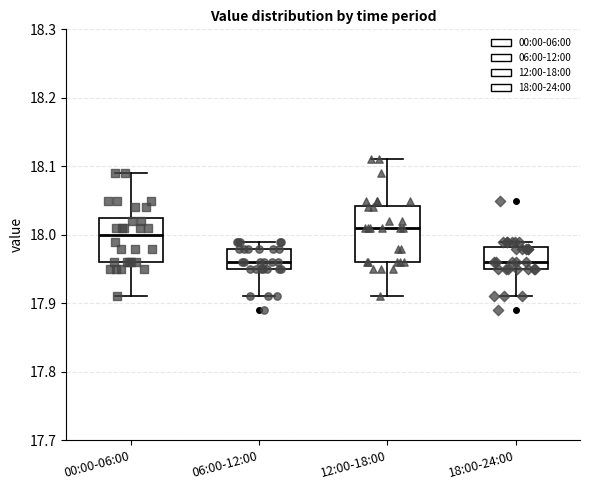

Reading left to right, read every box against the y-axis: the position of its median line, the range the box covers, and the ends of its whiskers. The values are not printed on the chart, so give them approximately, as read against the axis.

00:00-06:00: median 18.00, box 17.96 to 18.03, whiskers 17.91 to 18.09
06:00-12:00: median 17.96, box 17.95 to 17.98, whiskers 17.91 to 17.99
12:00-18:00: median 18.01, box 17.96 to 18.04, whiskers 17.91 to 18.11
18:00-24:00: median 17.96, box 17.95 to 17.98, whiskers 17.91 to 17.99